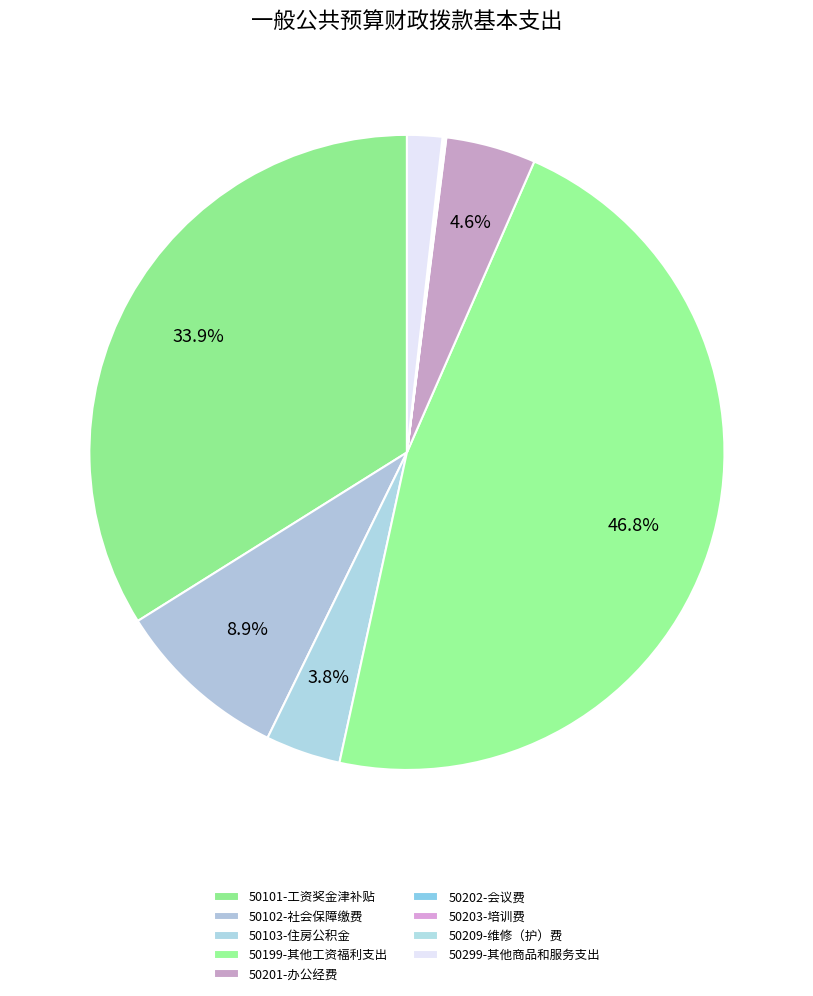

Does 50102-社会保障缴费 account for over 50% of the chart?

No